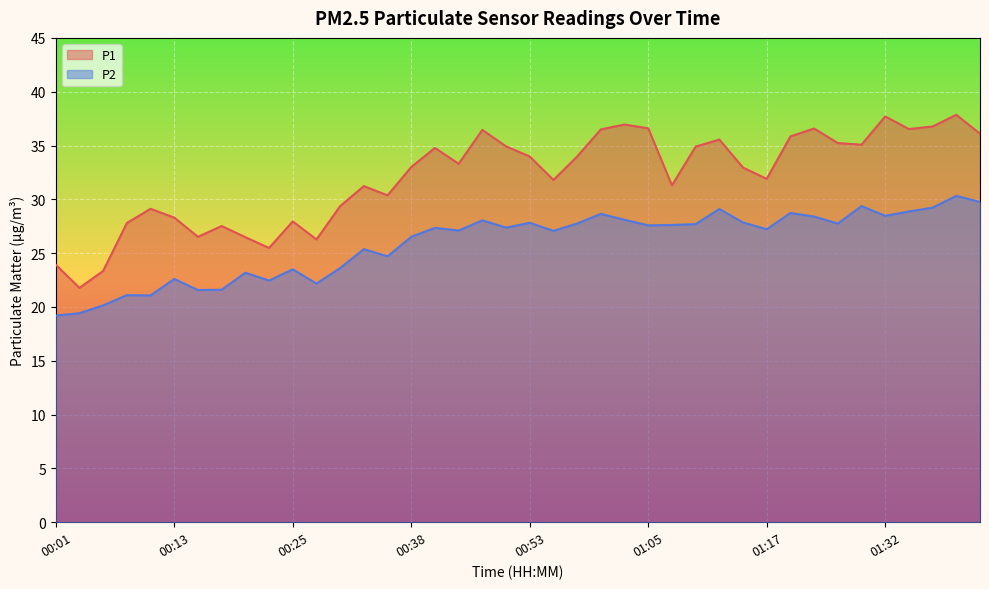

At 00:43, list the series in order from largest to smallest.

P1, P2